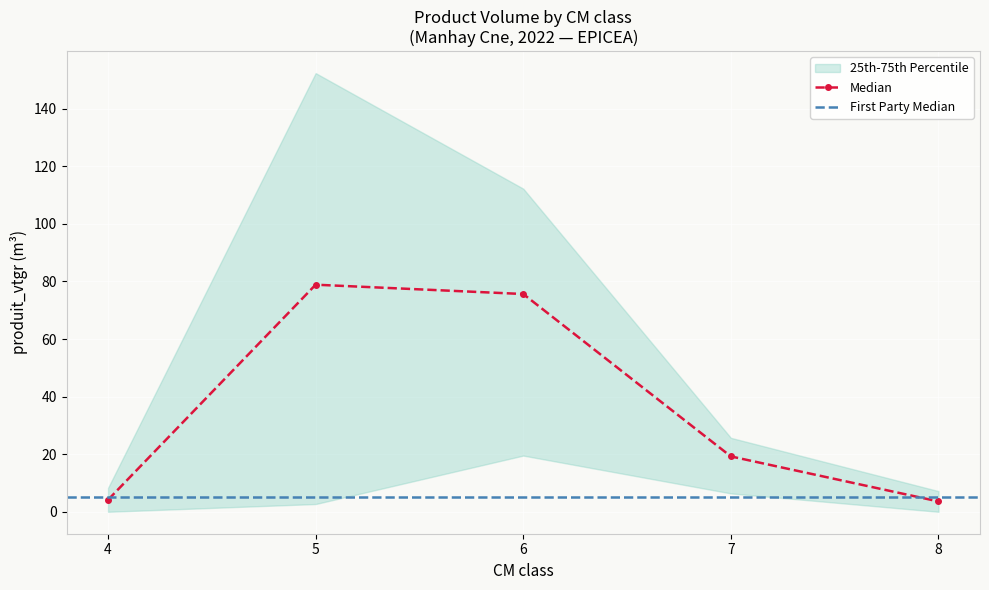

How many data points in produit_nbre are less than 13?

4